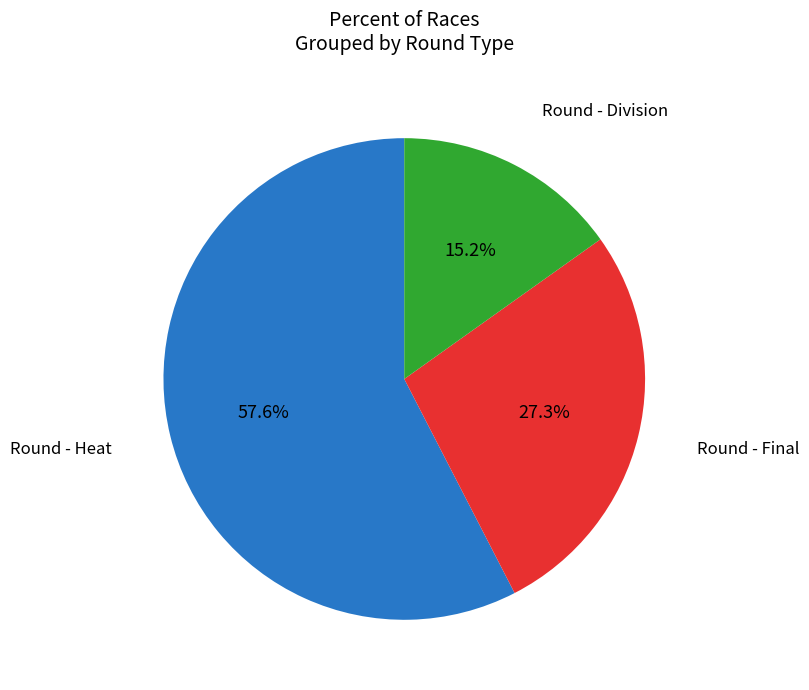

Do Round - Final and Round - Division together represent more than half of the pie?

No